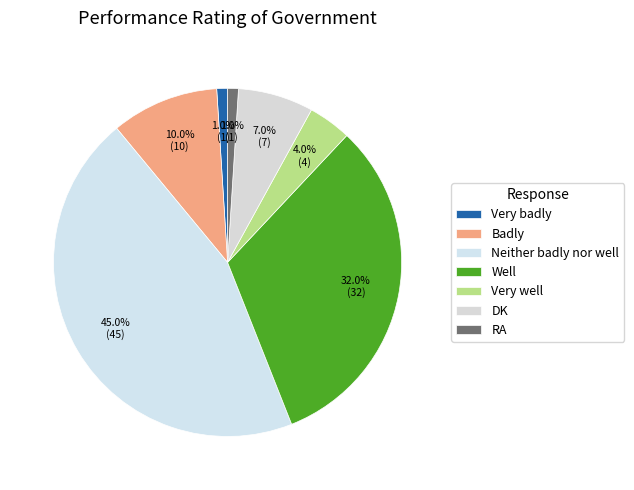

What percentage is the Neither badly nor well slice, to the nearest percent?

45%